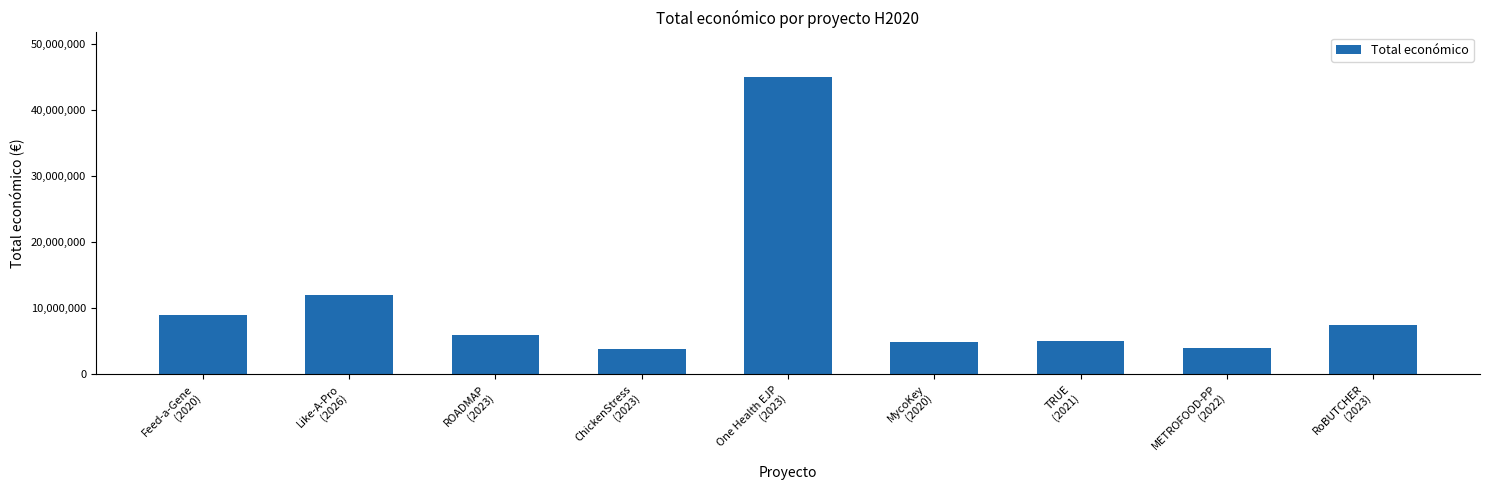

Is it true that the value at TRUE
(2021) is 4999927?

True